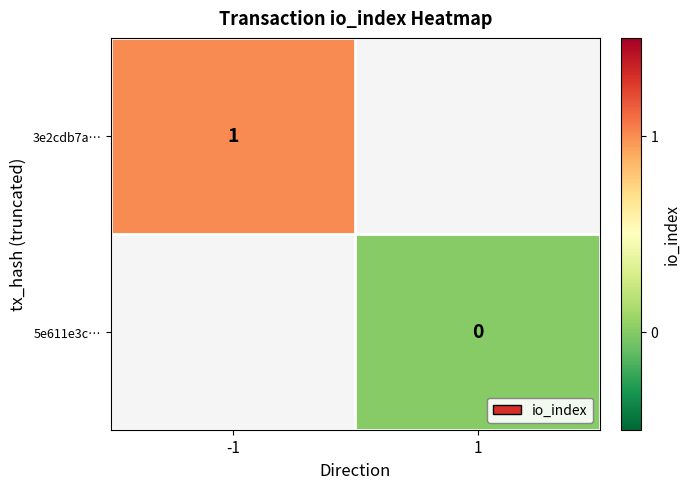

How many categories are shown in the chart?

2